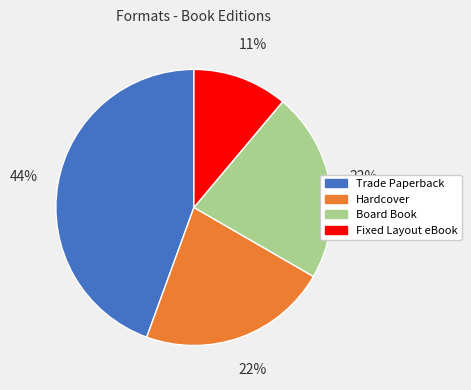

Approximately how many times larger is the value at Trade Paperback compared to Board Book?

2.0